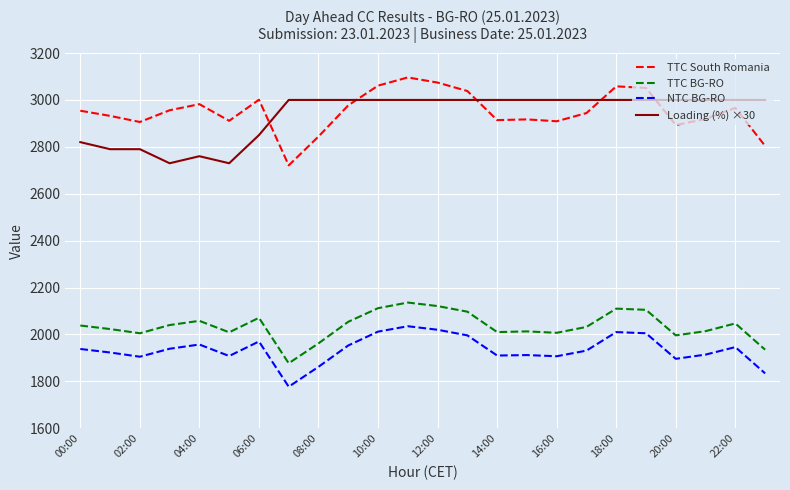

What is the minimum value for TTC South Romania?

2721